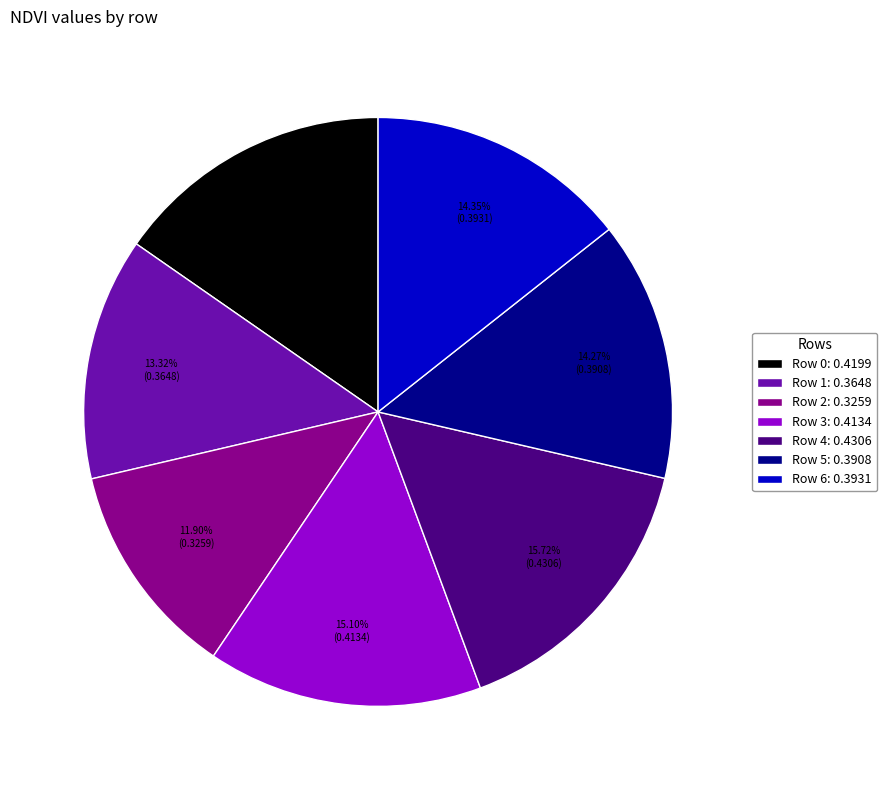

What percentage is the Row 1 slice, to the nearest percent?

13%